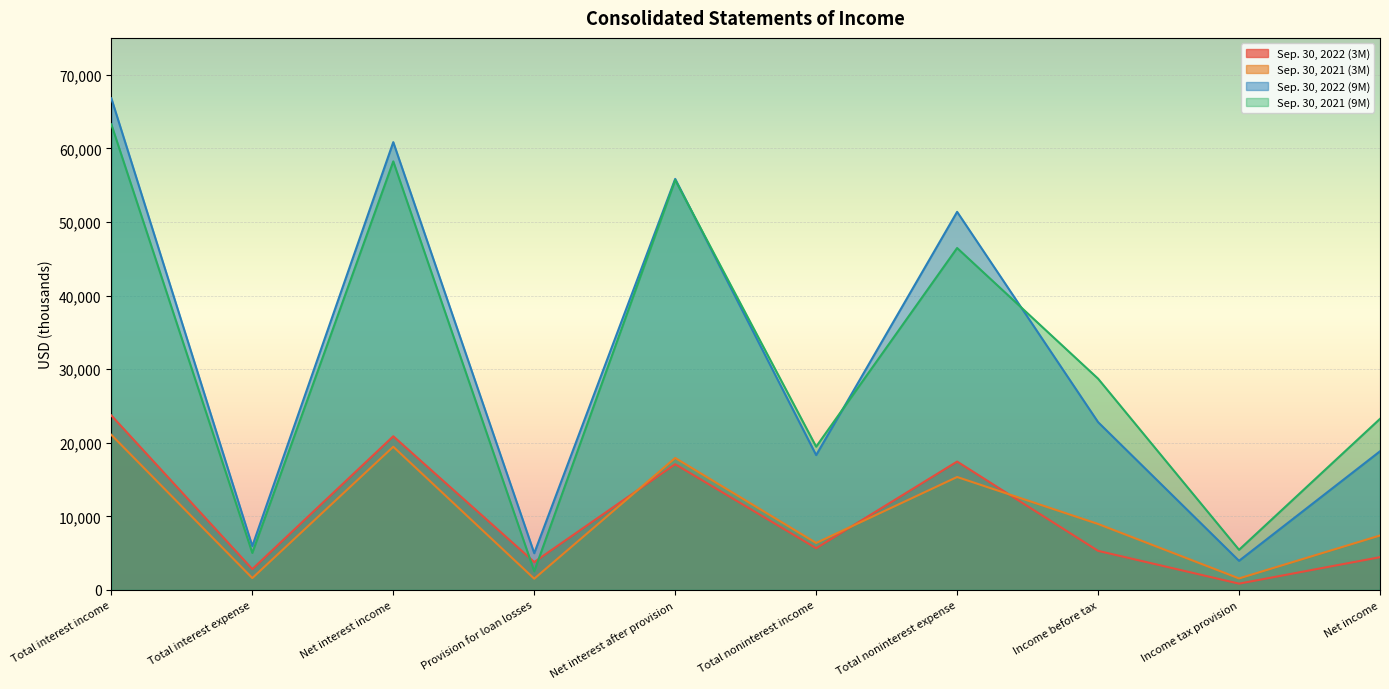

At which category does Sep. 30, 2021 (3M) reach its first local peak?

Net interest income